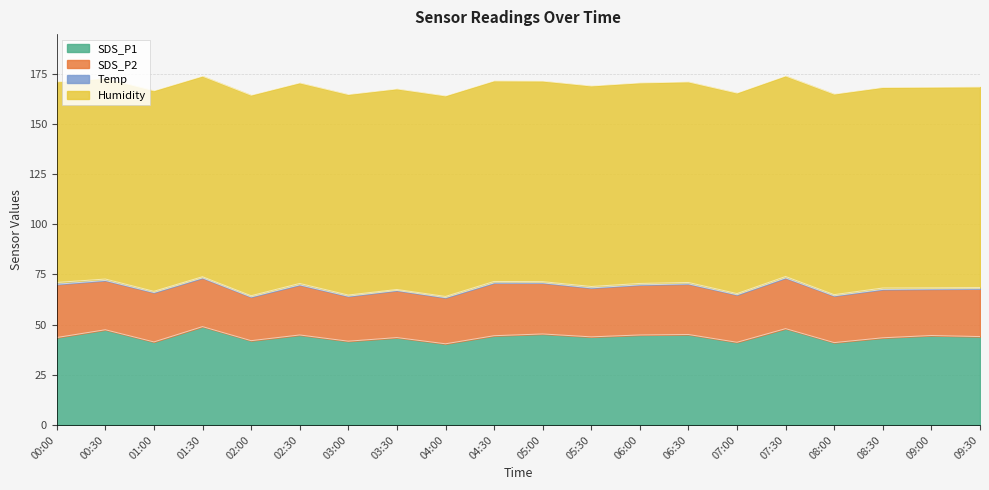

What is the sum of the Humidity values at 07:00 and 09:00?

199.8